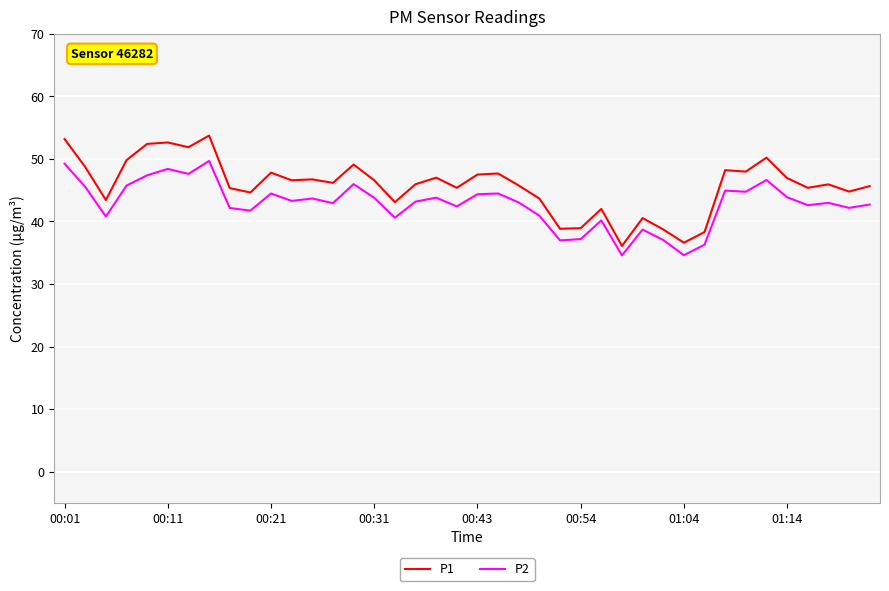

True or false: P1 and P2 intersect in this chart.

False